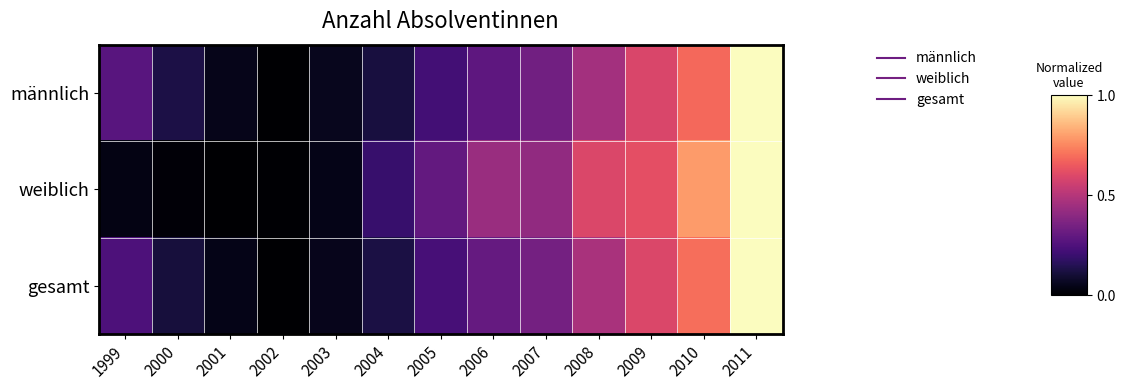

List the series in order of their peak value, lowest first.

männlich, weiblich, gesamt